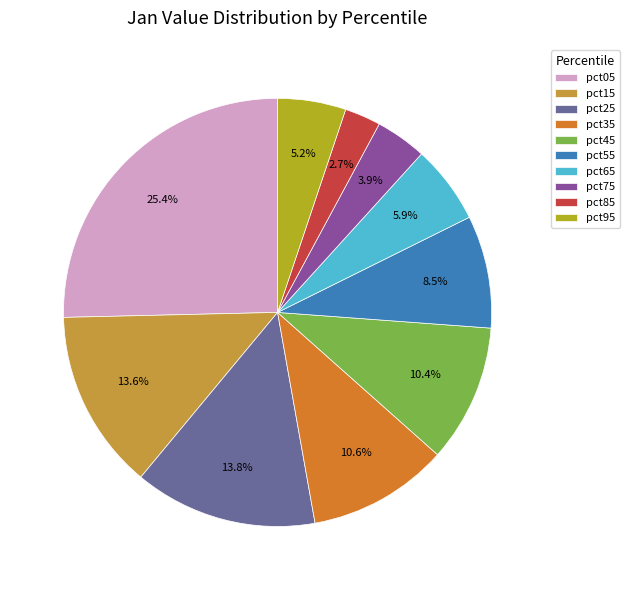

What is the smallest slice in the pie chart?

pct85